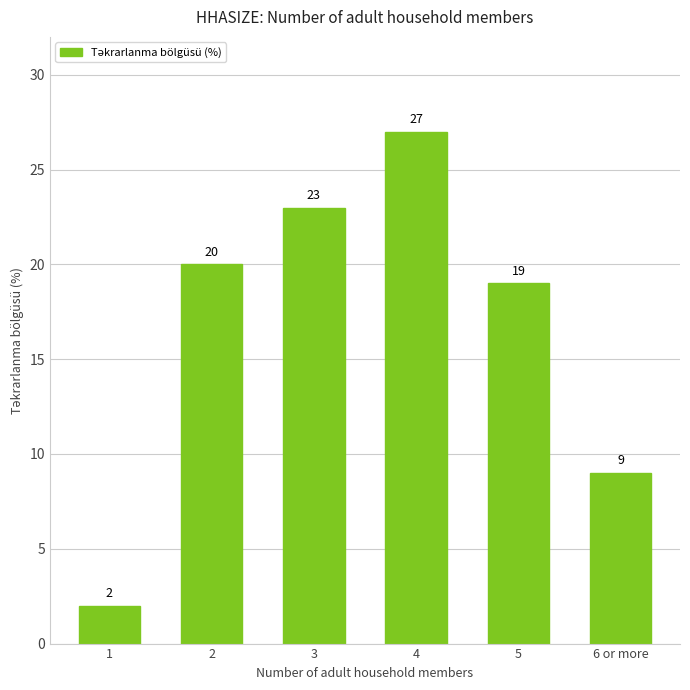

Approximately how many times larger is the value at 2 compared to 1?

10.0